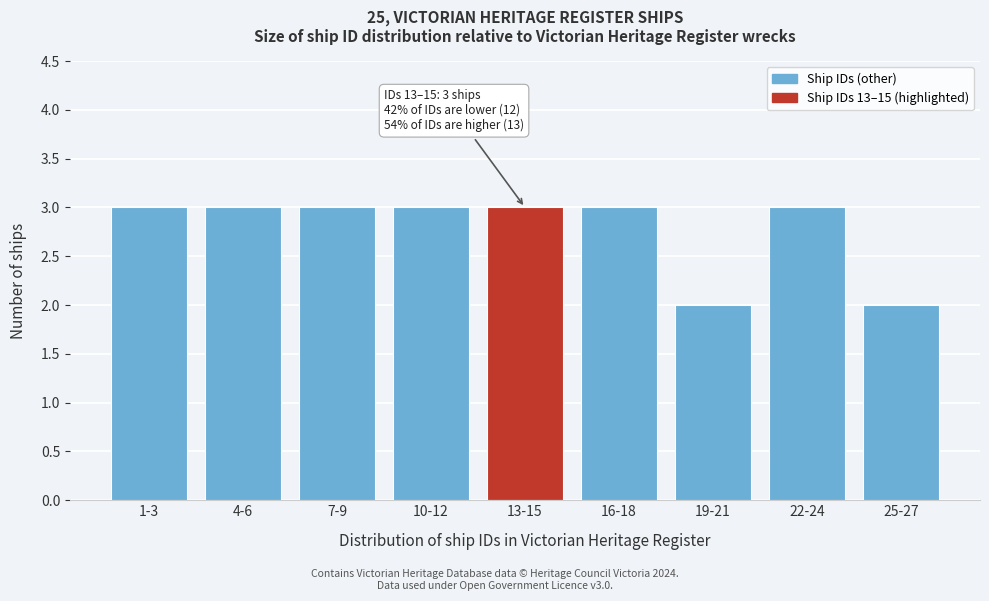

Reading right to left, list all the values displayed in this chart.

2	3	2	3	3	3	3	3	3